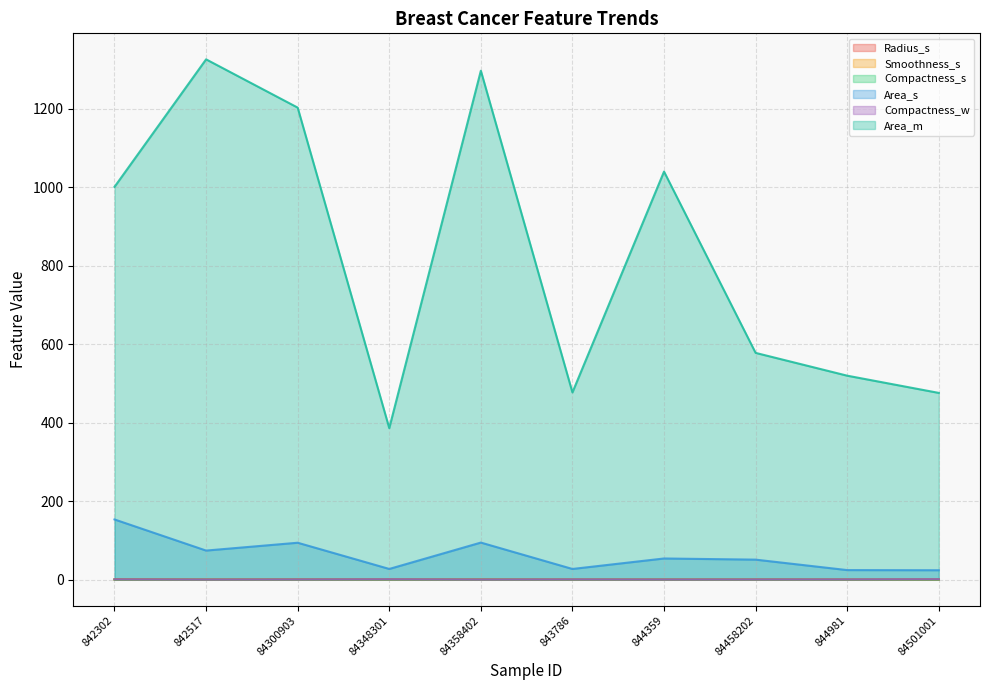

What is the sum of the Area_m values at 84358402 and 844981?

1816.8